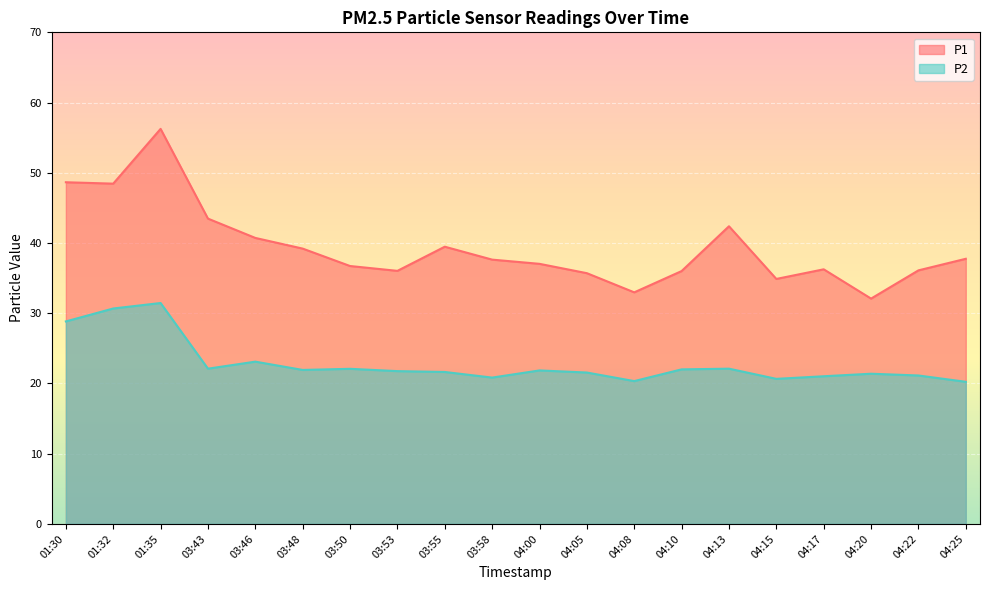

Which label corresponds to the largest value in the chart?

01:35